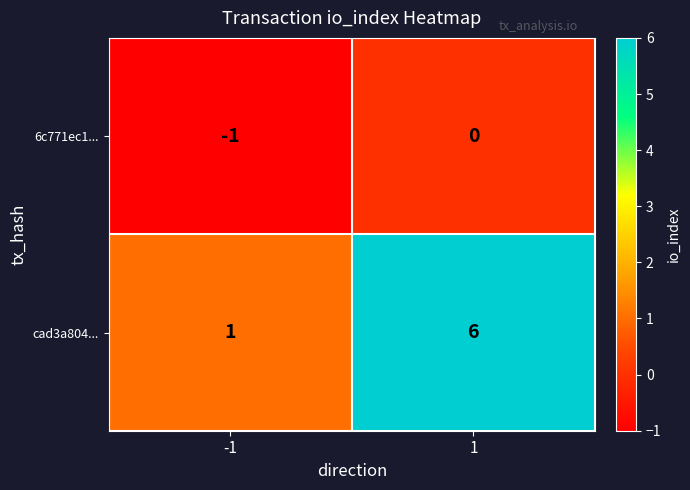

What is the difference between the cad3a804... values at 1 and -1?

5